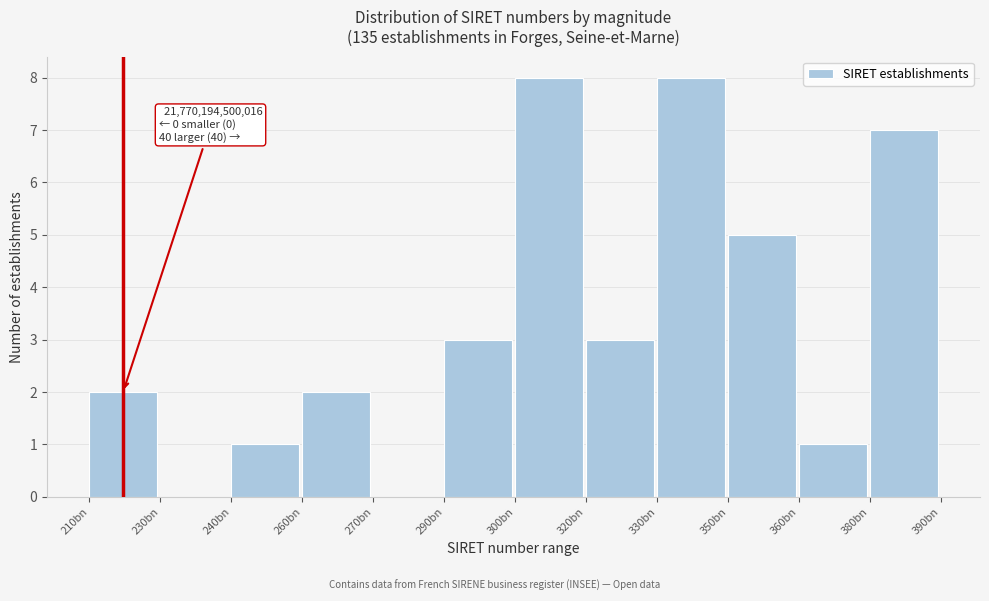

Reading right to left, list all the values displayed in this chart.

380bn=7	360bn=1	350bn=5	330bn=8	320bn=3	300bn=8	290bn=3	270bn=0	260bn=2	240bn=1	230bn=0	210bn=2